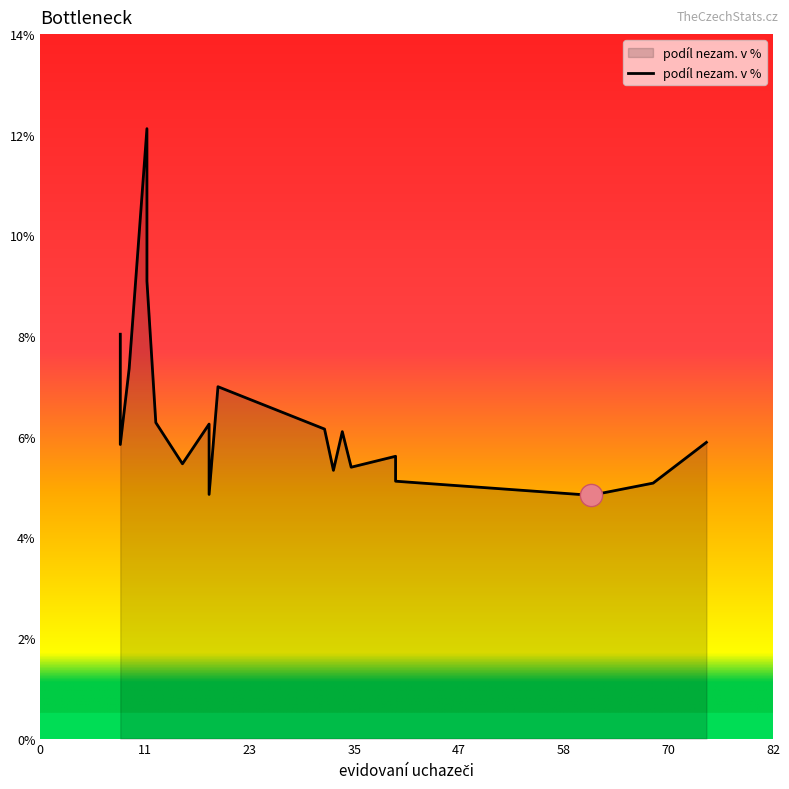

How many data points are above 6?

10